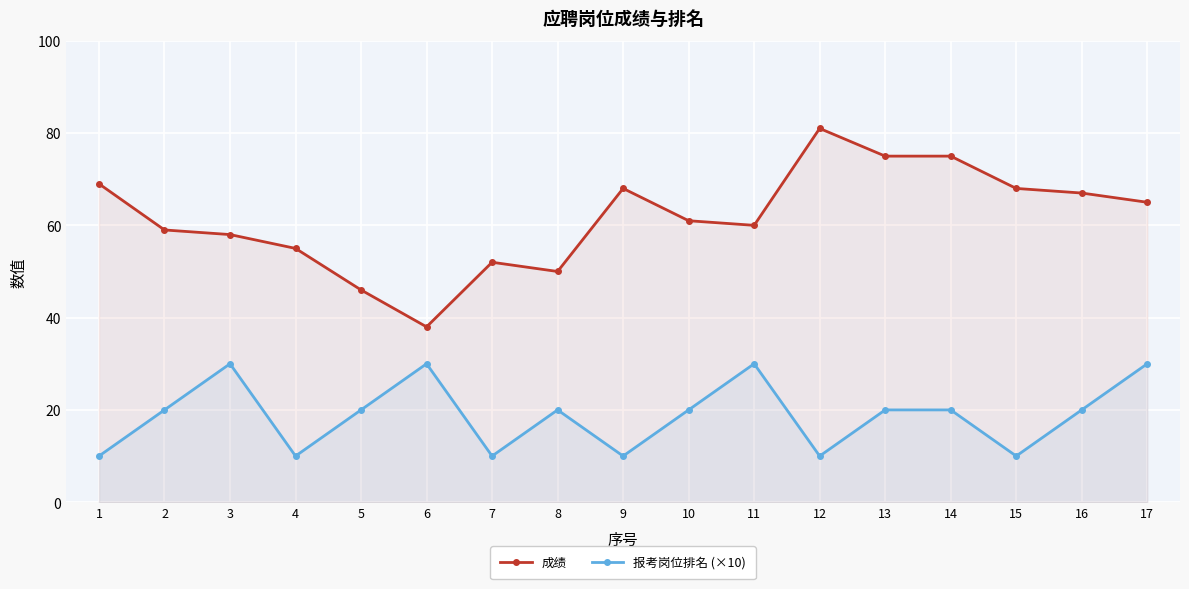

At which category does 报考岗位排名 (×10) reach its first local valley?

4